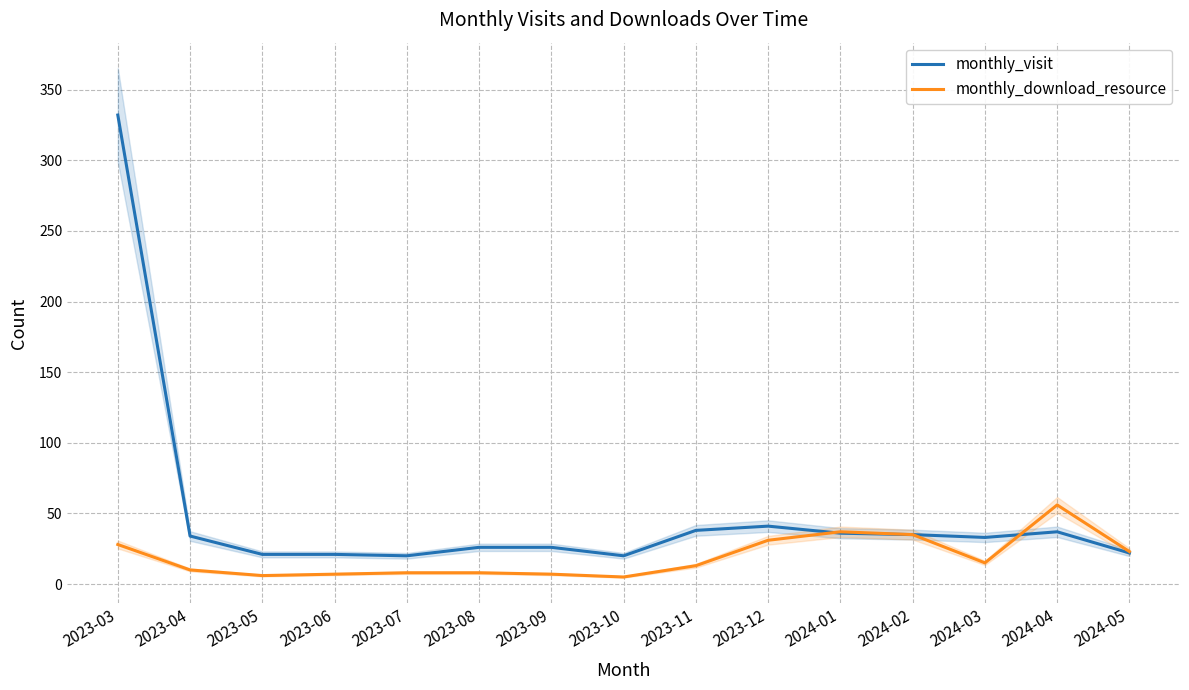

What is the sum of the monthly_download_resource values at 2024-02 and 2023-08?

43